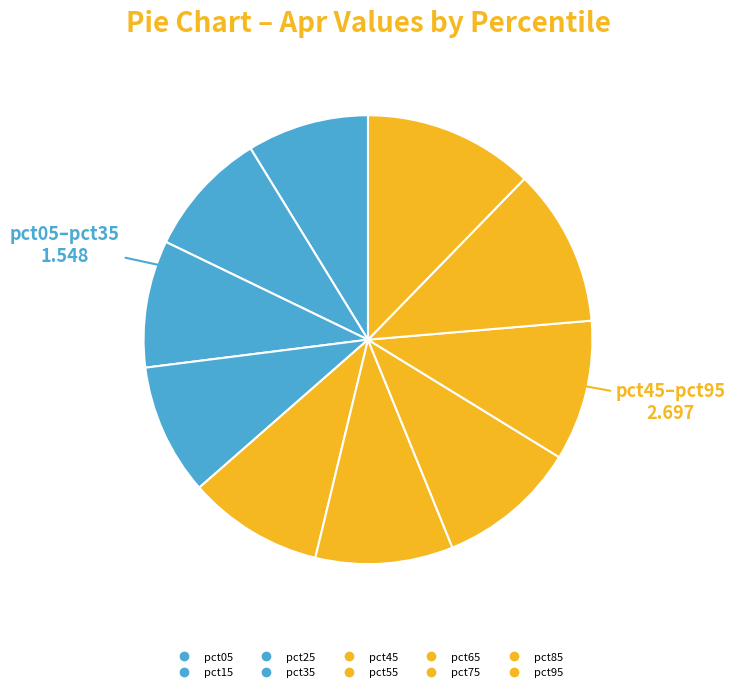

To the nearest percent, what is the combined percentage of pct35 and pct85?

21%